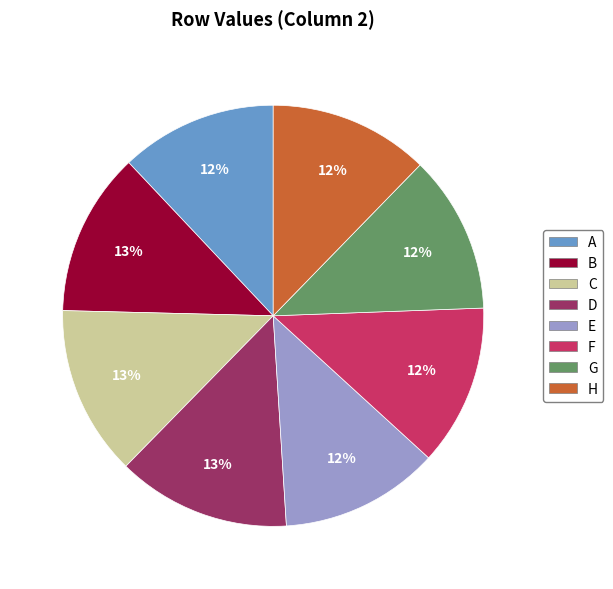

Is the sum of D and F greater than half?

No